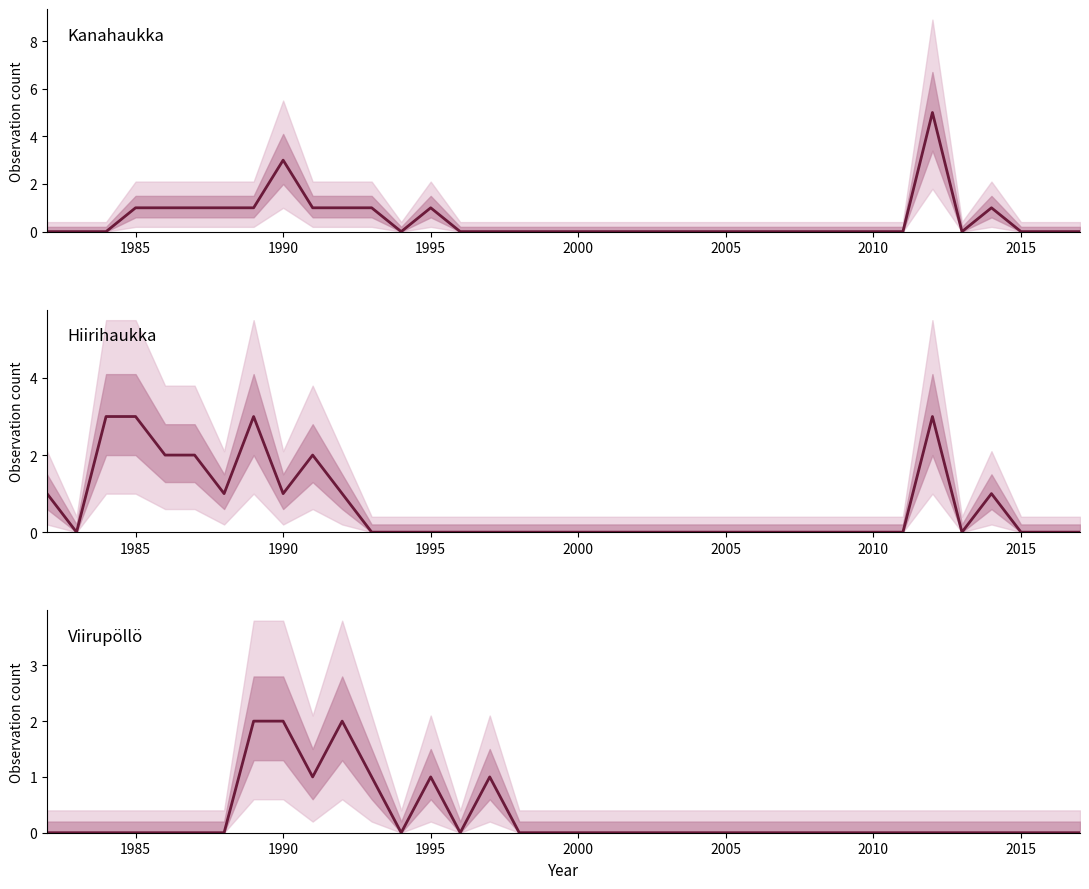

In Kanahaukka, how many points are lower than both neighbors (excluding endpoints)?

2